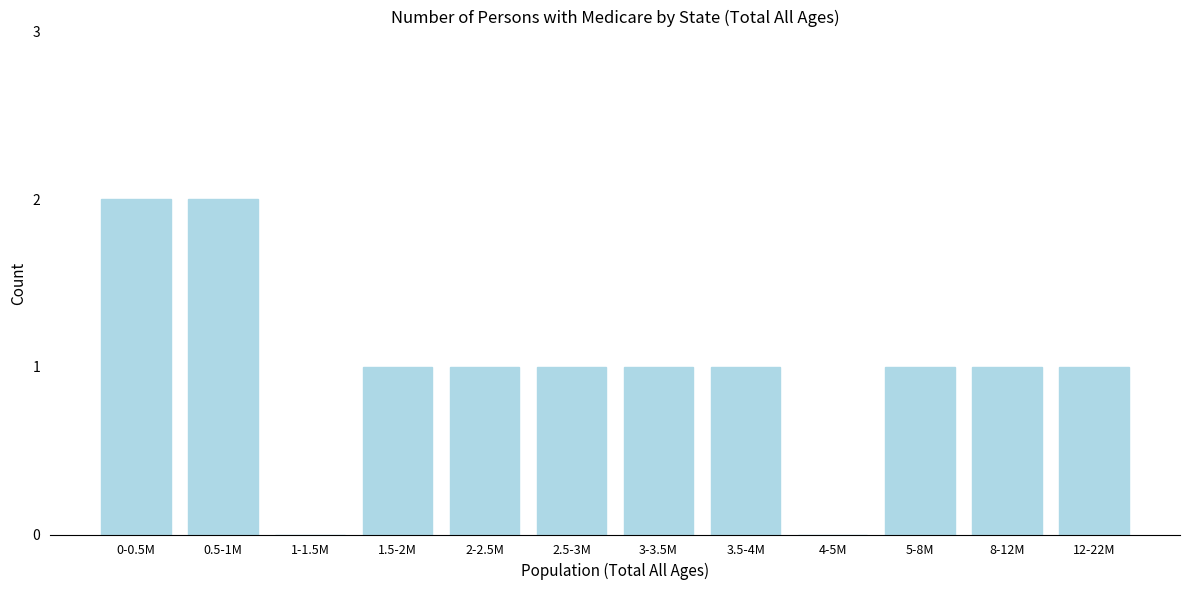

Reading right to left, transcribe all the data shown in this chart.

12-22M=1	8-12M=1	5-8M=1	4-5M=0	3.5-4M=1	3-3.5M=1	2.5-3M=1	2-2.5M=1	1.5-2M=1	1-1.5M=0	0.5-1M=2	0-0.5M=2